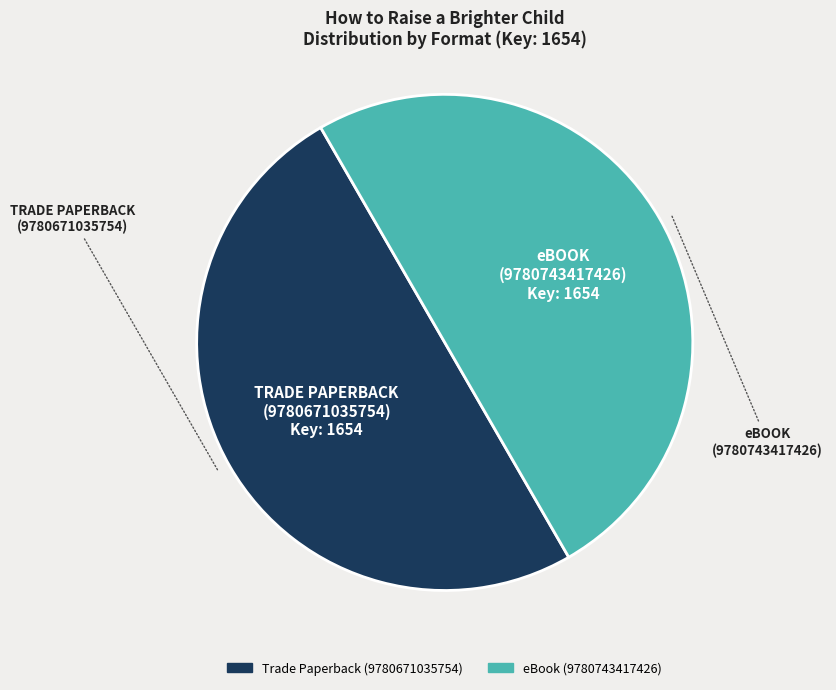

What is the ratio of the value at Trade Paperback (9780671035754) to the value at eBook (9780743417426)?

1.0